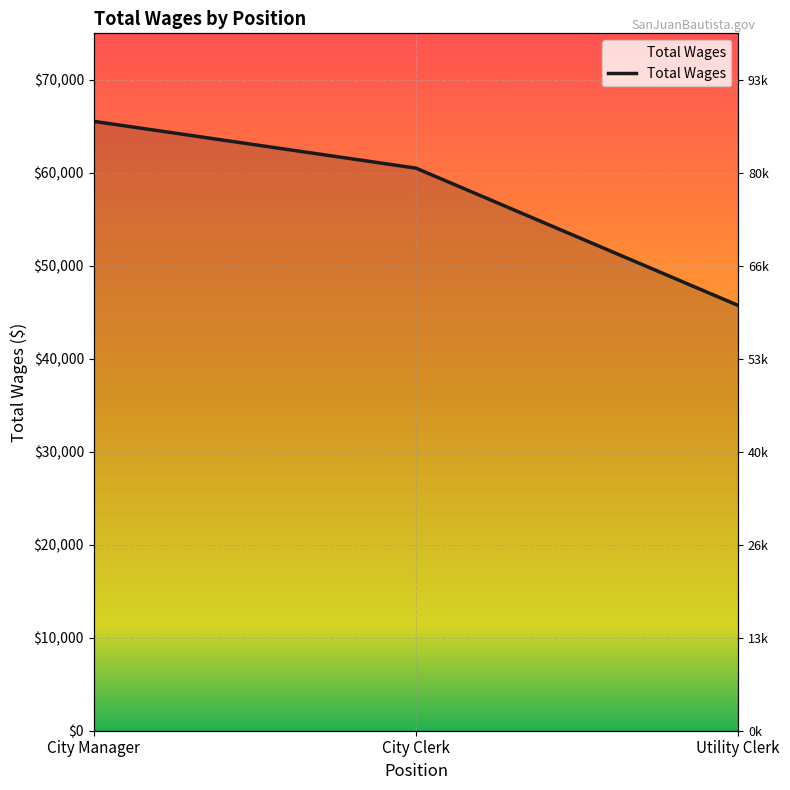

List the labels in order of value, smallest first.

Utility Clerk, City Clerk, City Manager